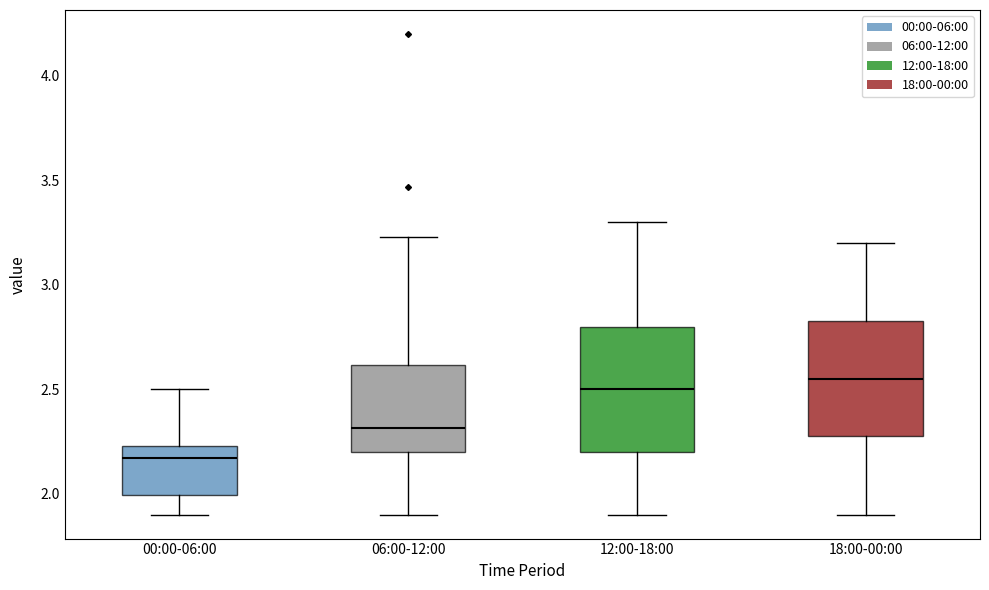

Reading left to right, read every box against the y-axis: the position of its median line, the range the box covers, and the ends of its whiskers. The values are not printed on the chart, so give them approximately, as read against the axis.

00:00-06:00: median 2.15, box 2.00 to 2.25, whiskers 1.90 to 2.50
06:00-12:00: median 2.30, box 2.20 to 2.60, whiskers 1.90 to 3.25
12:00-18:00: median 2.50, box 2.20 to 2.80, whiskers 1.90 to 3.30
18:00-00:00: median 2.55, box 2.30 to 2.85, whiskers 1.90 to 3.20